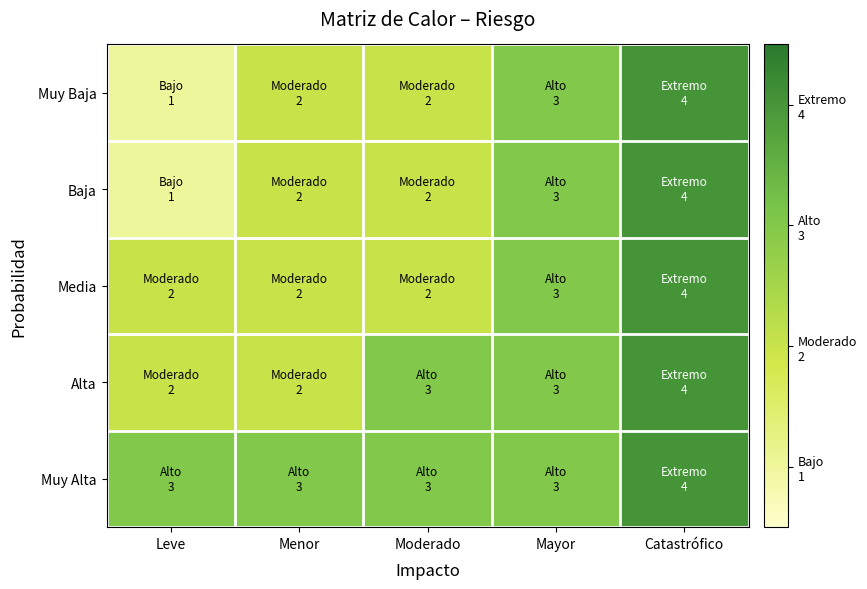

Which series has the widest spread of values?

Muy Baja